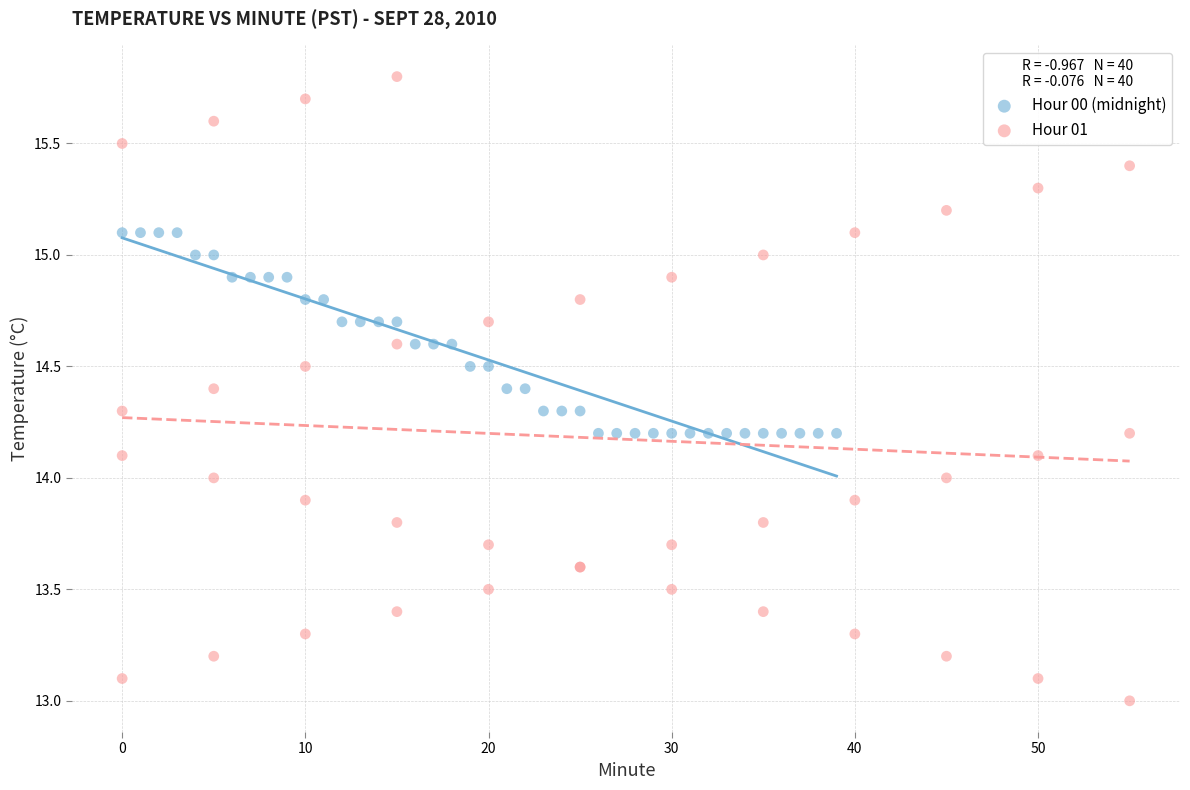

Which series contains the lowest Y value?

Hour 01